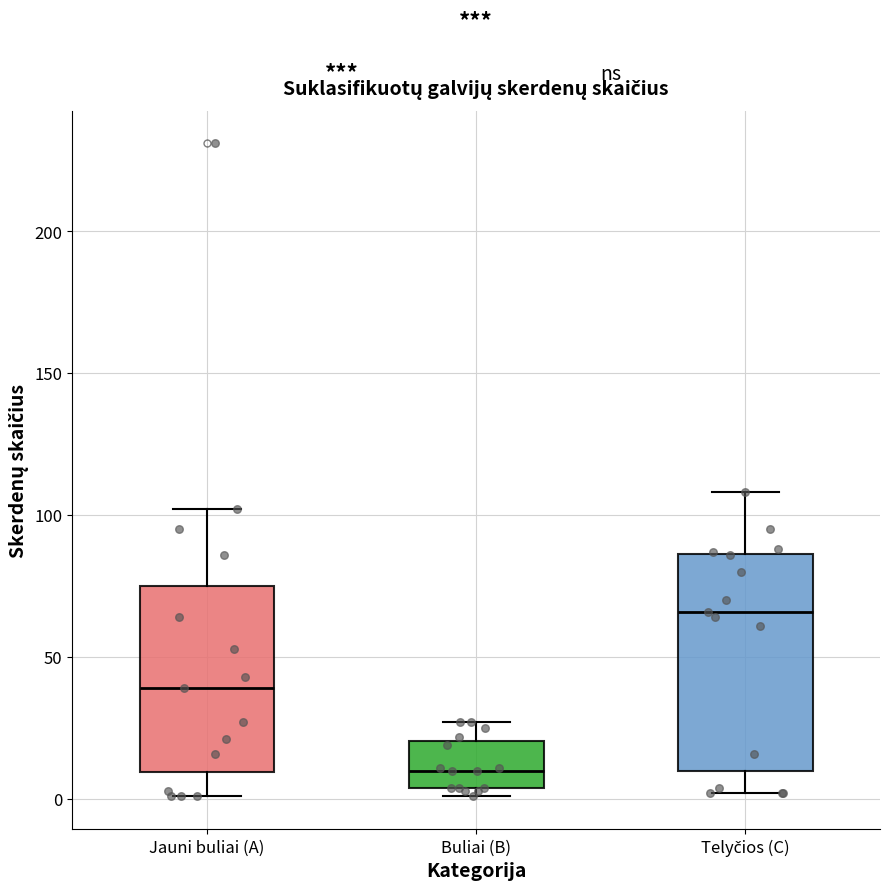

Which box is the tallest, from its lower edge to its upper edge?

Telyčios (C)